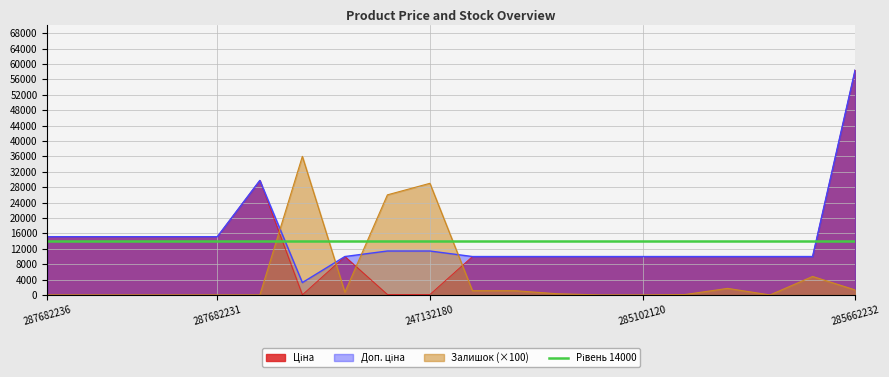

The value of Доп. ціна at 287682233 is 8168.7. True or false?

False